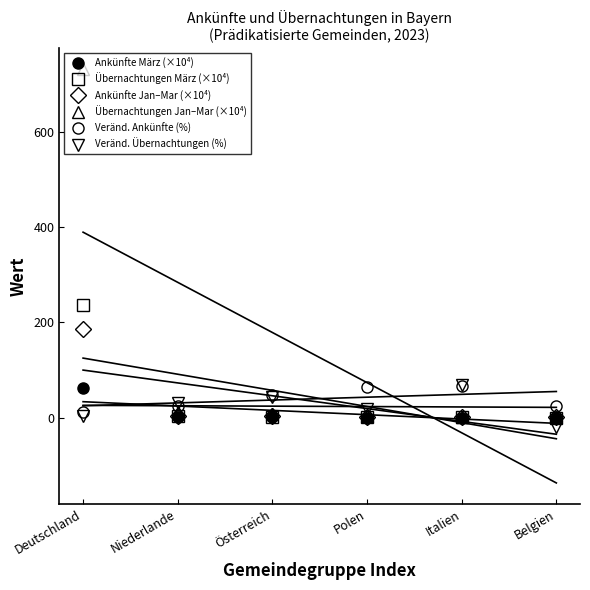

What is the lowest value of the Veränd. Übernachtungen (%) series?

-20.4